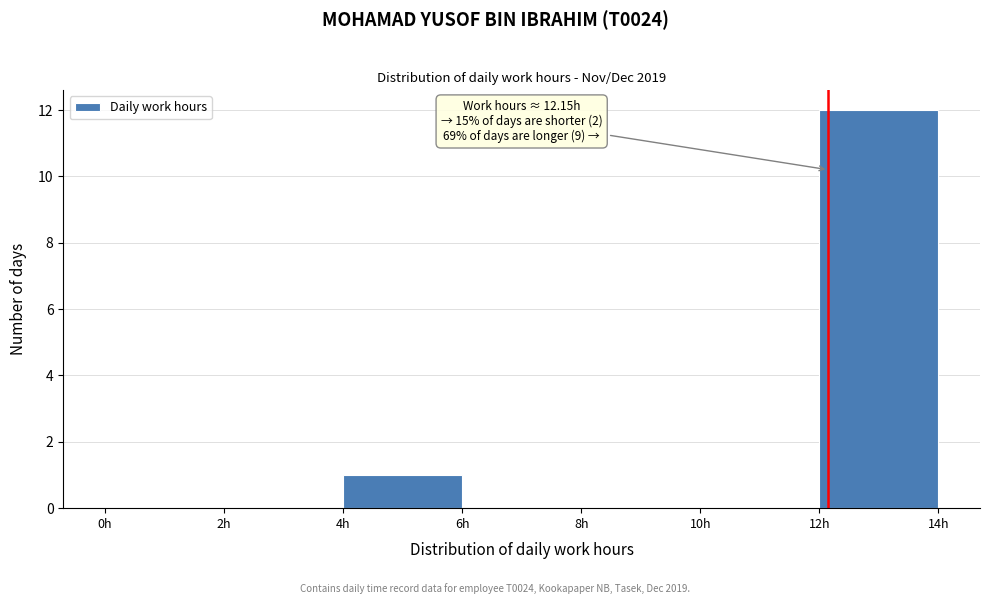

Which range on the x-axis has the tallest bar?

12 to 14